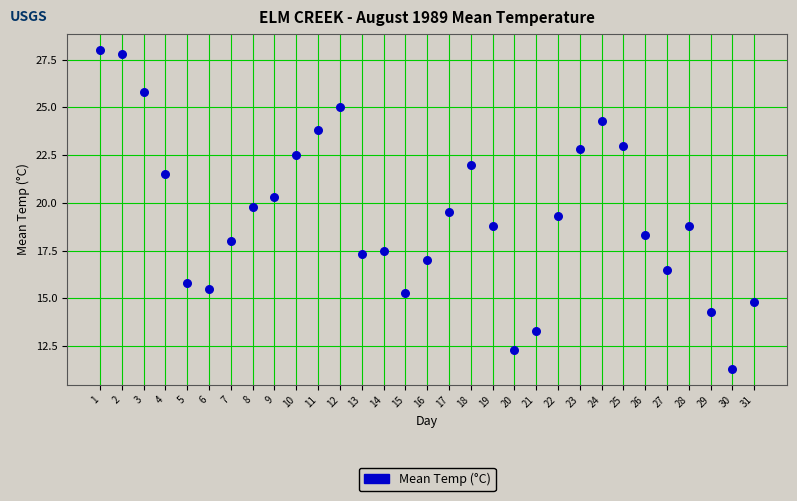

What is the range of Y values (max minus min)?

16.7